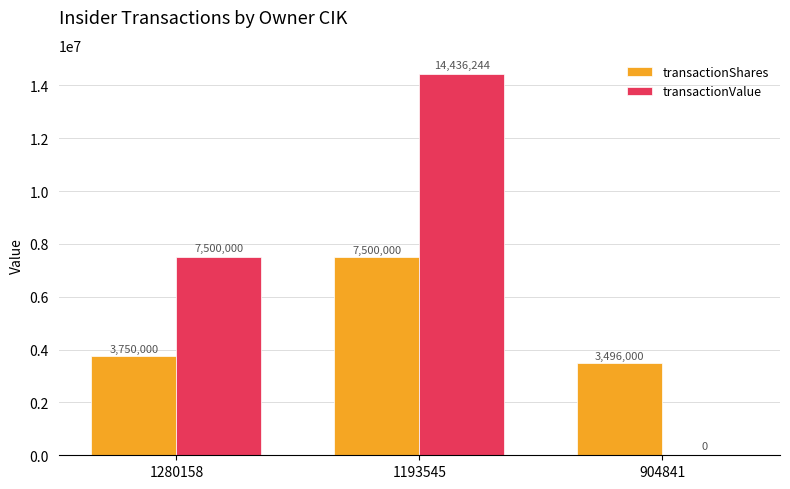

True or false: transactionValue has a value of 9145597 at 904841.

False